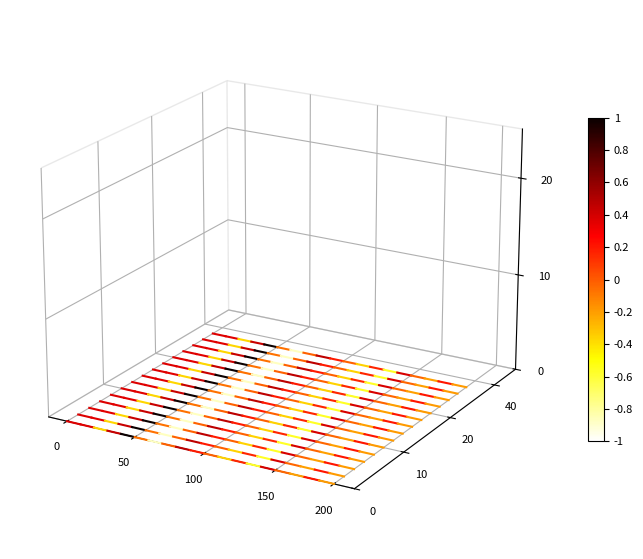

What is the sum of the values at 0 and 50?

-0.1